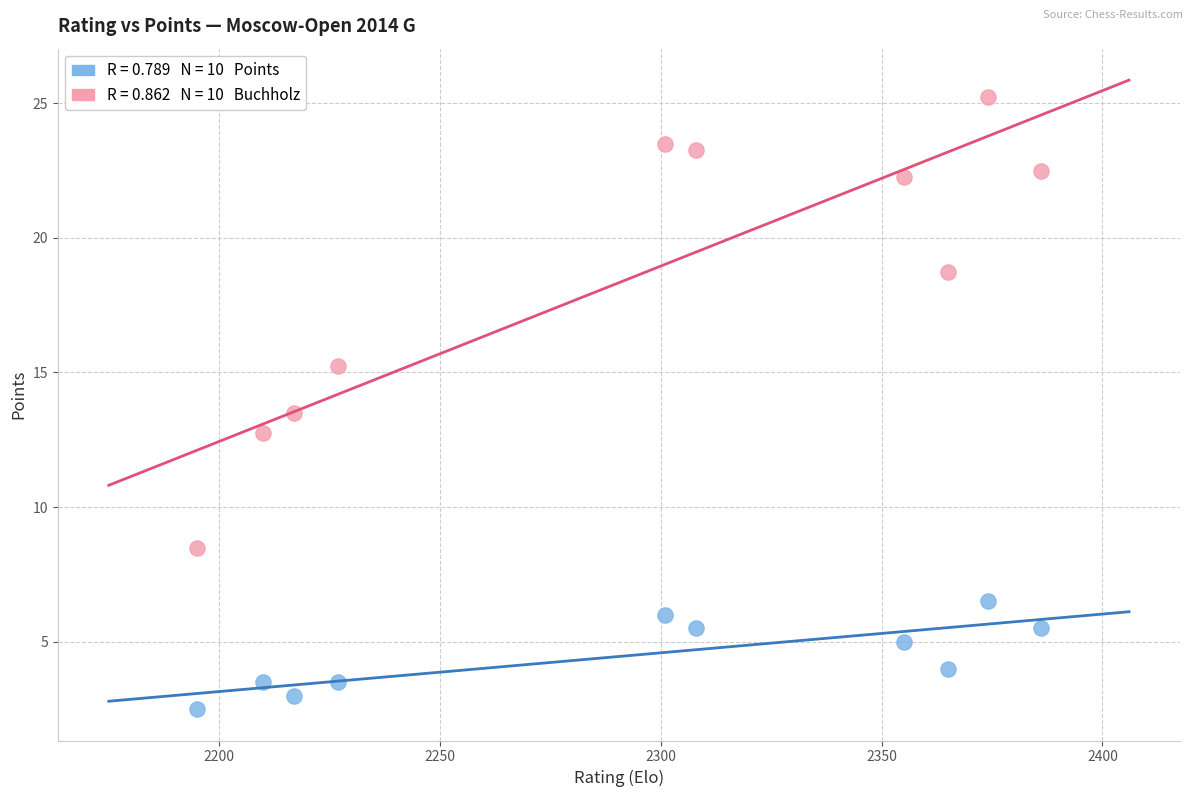

Across all data points, what is the range of X values (max minus min)?

191.0